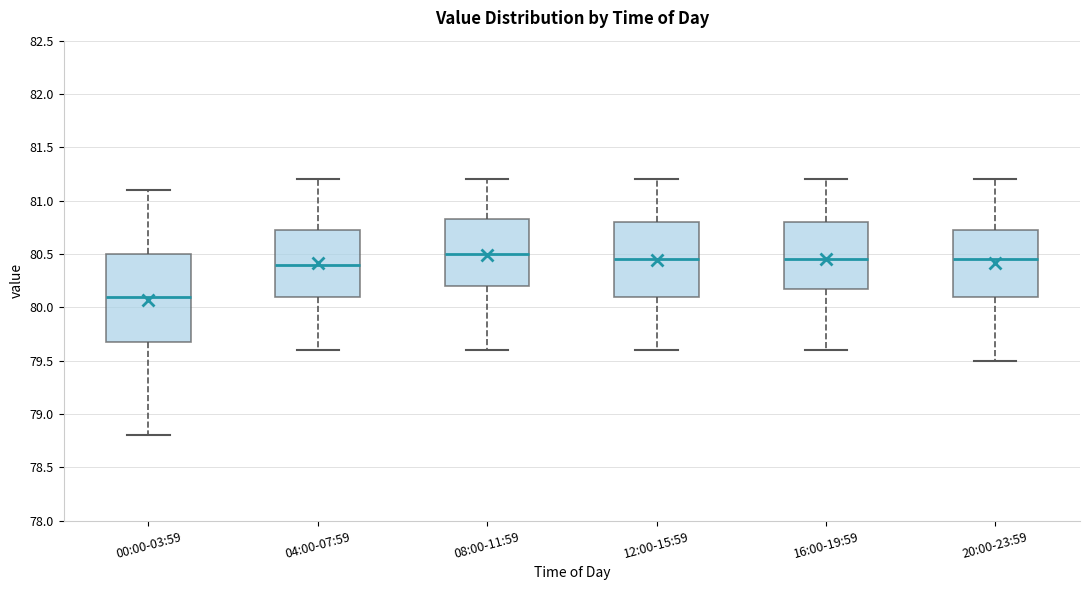

Where does the upper whisker of the box for 12:00-15:59 end on the y-axis? The values are not printed on the chart, so give them approximately, as read against the axis.

81.20